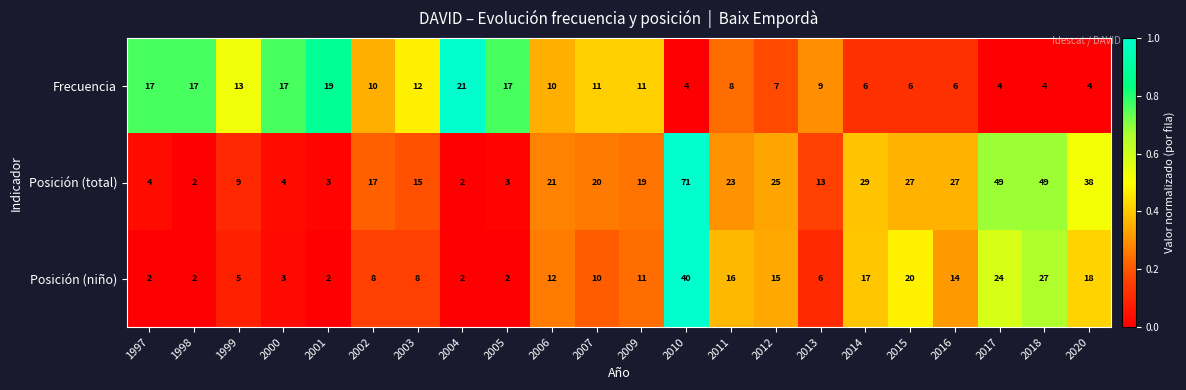

What is the difference between the highest and lowest values at 1999?

8